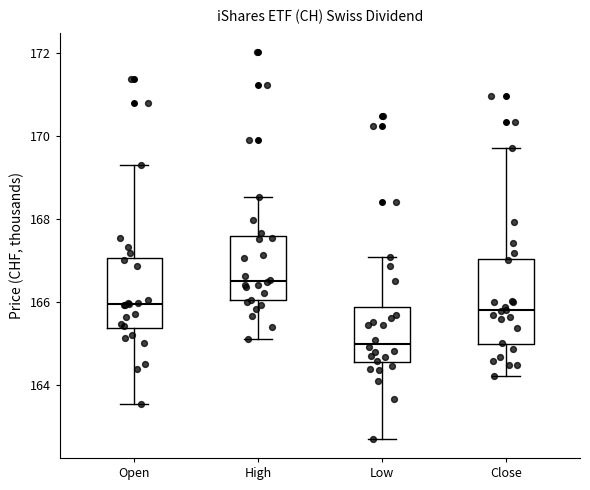

Comparing the boxes themselves (not the whiskers), which one is the tallest?

Close